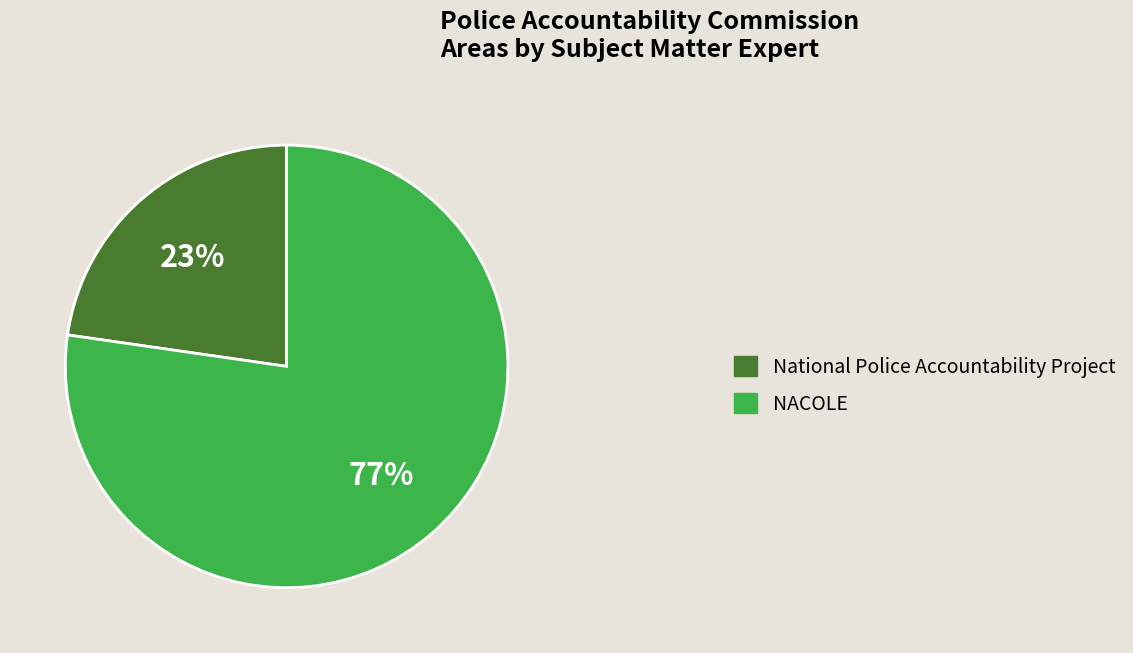

Which slice is the smallest?

National Police Accountability Project